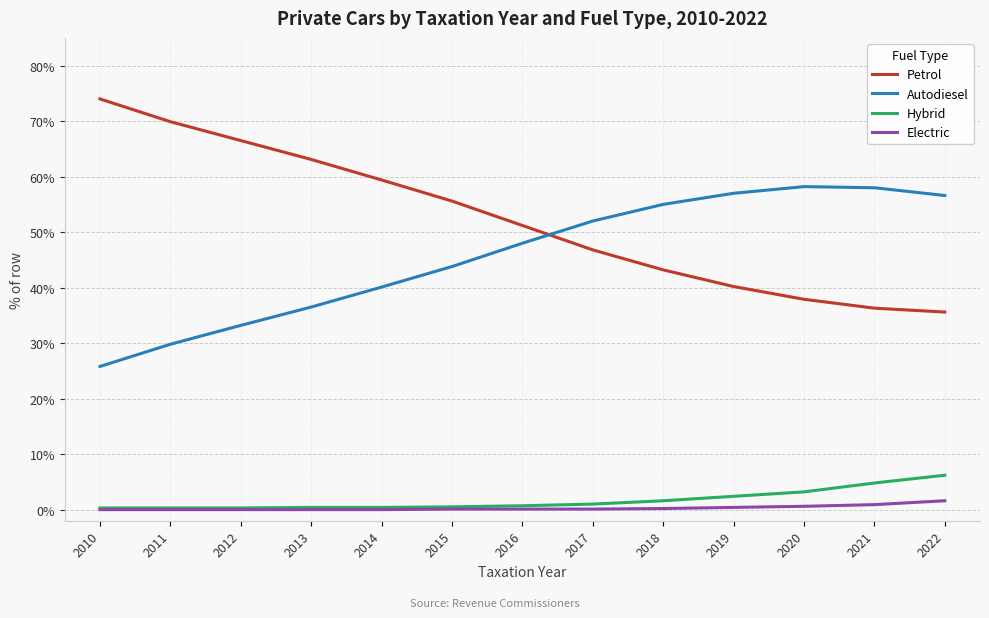

Rank the series by their maximum value, from highest to lowest.

Petrol, Autodiesel, Hybrid, Electric